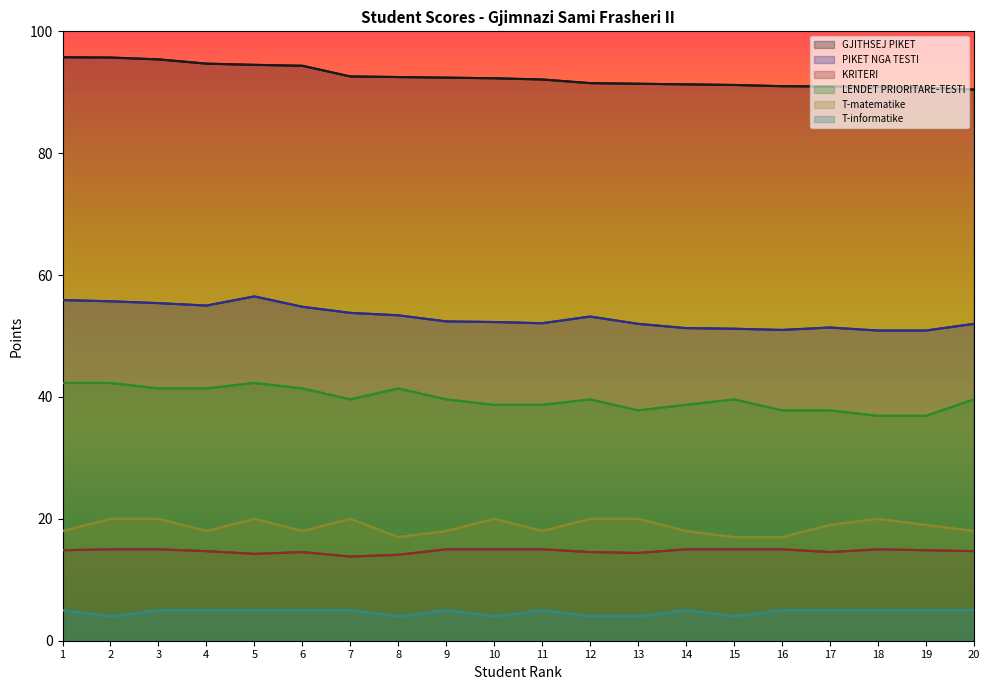

How many interior local peaks does the PIKET NGA TESTI series have?

3